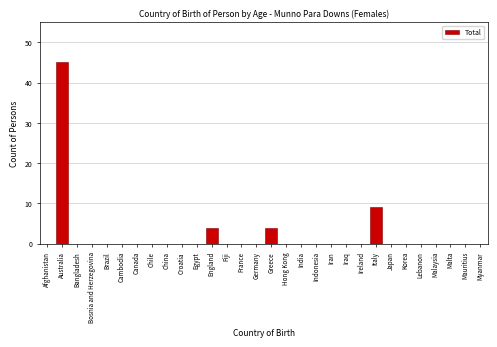

Reading left to right, list all the values displayed in this chart.

Afghanistan=0	Australia=45	Bangladesh=0	Bosnia and Herzegovina=0	Brazil=0	Cambodia=0	Canada=0	Chile=0	China=0	Croatia=0	Egypt=0	England=4	Fiji=0	France=0	Germany=0	Greece=4	Hong Kong=0	India=0	Indonesia=0	Iran=0	Iraq=0	Ireland=0	Italy=9	Japan=0	Korea=0	Lebanon=0	Malaysia=0	Malta=0	Mauritius=0	Myanmar=0